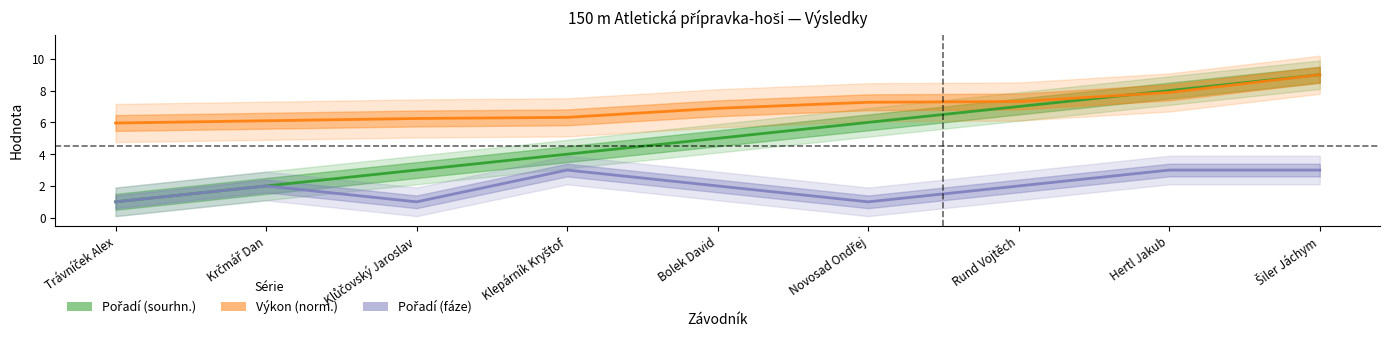

Between Šiler Jáchym and Klůčovský Jaroslav, which is larger?

Šiler Jáchym